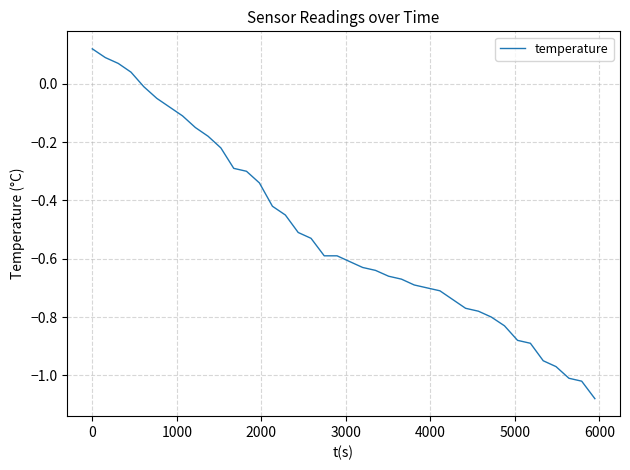

What is the difference between the maximum and minimum values?

1.2